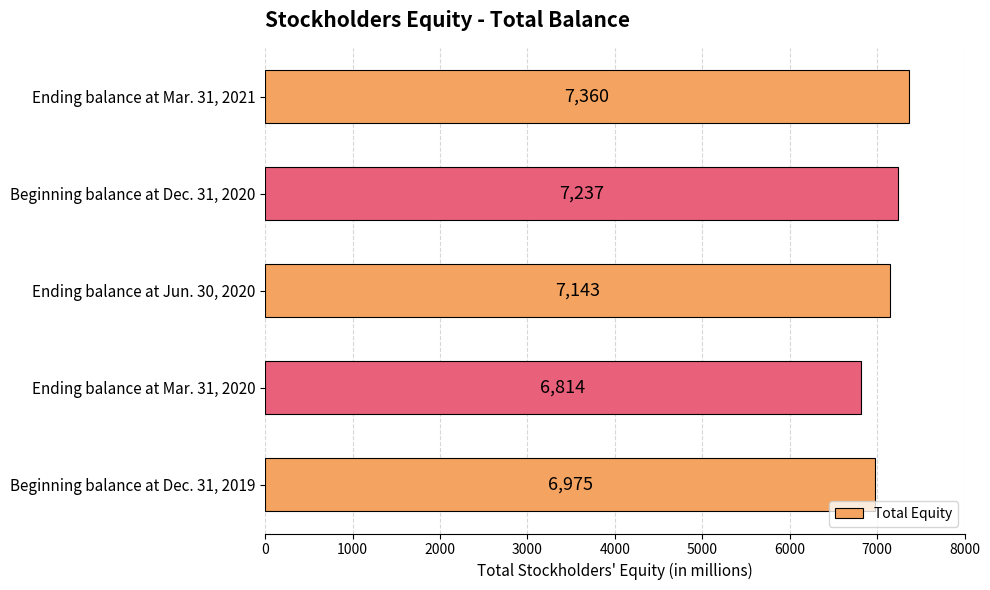

List the labels in order of value, largest first.

Ending balance at Mar. 31, 2021, Beginning balance at Dec. 31, 2020, Ending balance at Jun. 30, 2020, Beginning balance at Dec. 31, 2019, Ending balance at Mar. 31, 2020